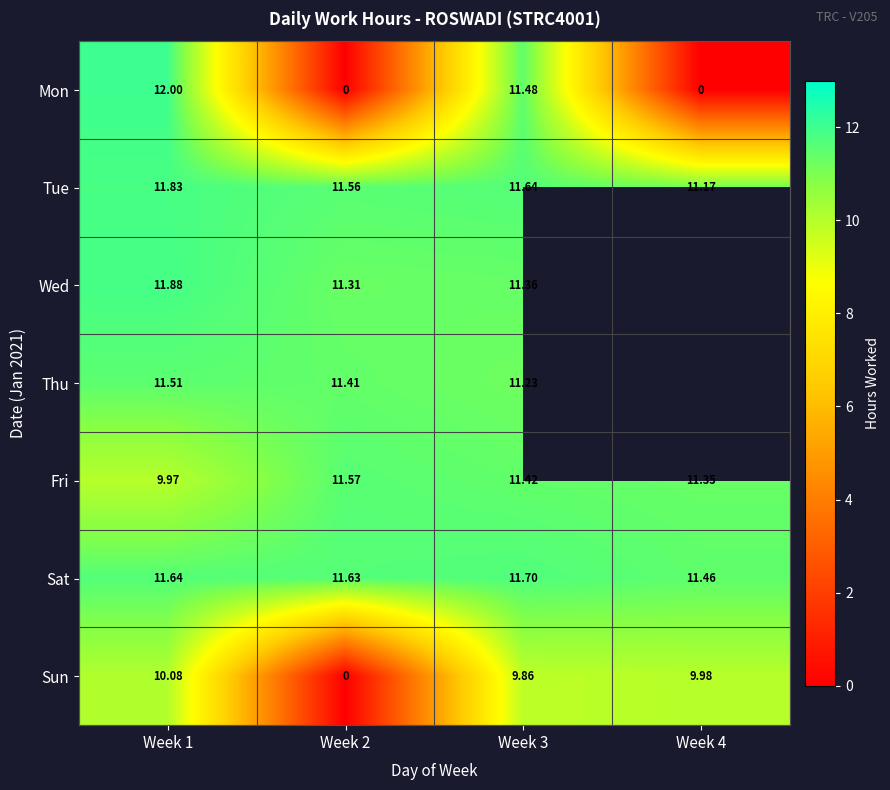

At which label is Mon closest to 6?

Week 3